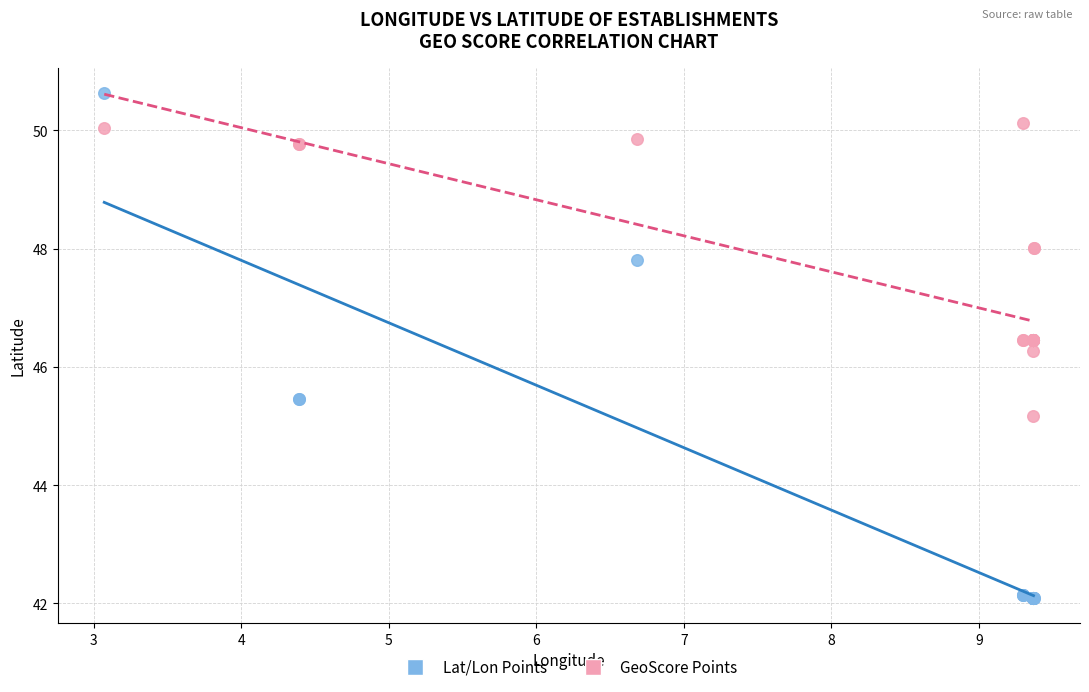

Across all series, what Y value is closest to 46?

46.3